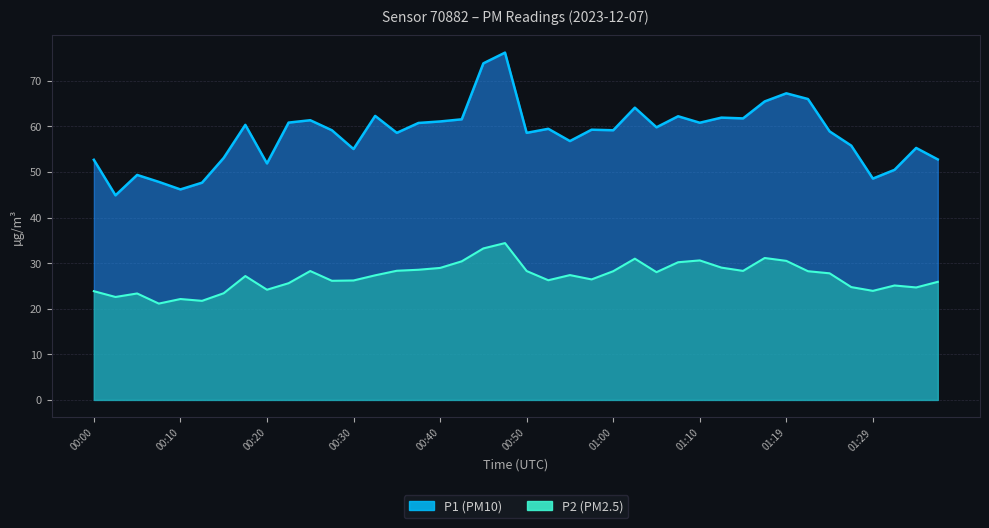

Between 00:23 and 00:45, which series saw the biggest shift?

P1